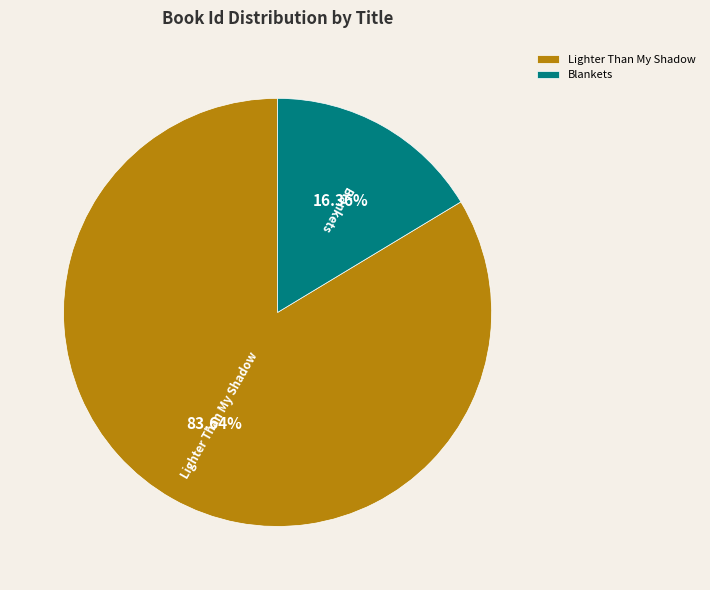

Is there a majority slice in this chart?

Yes